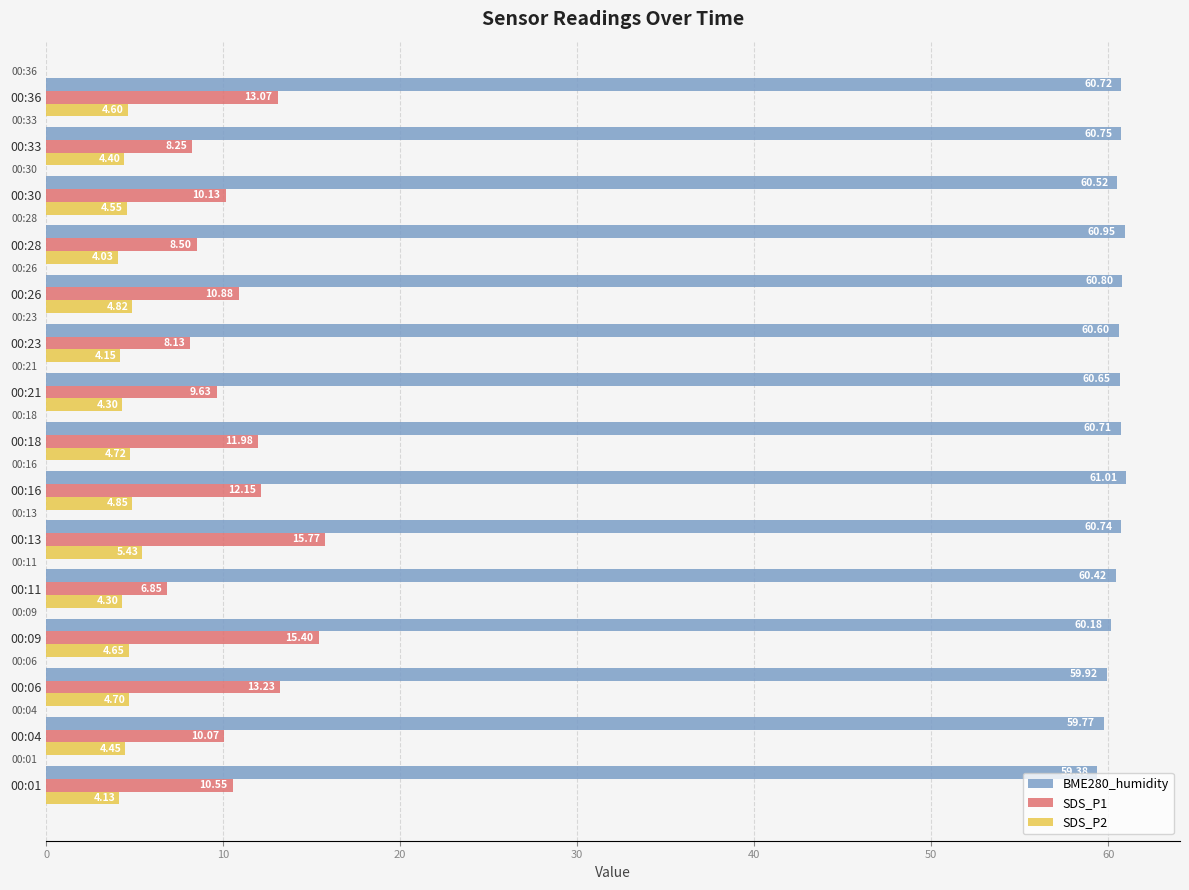

At which category is the sum across all series the highest?

00:13